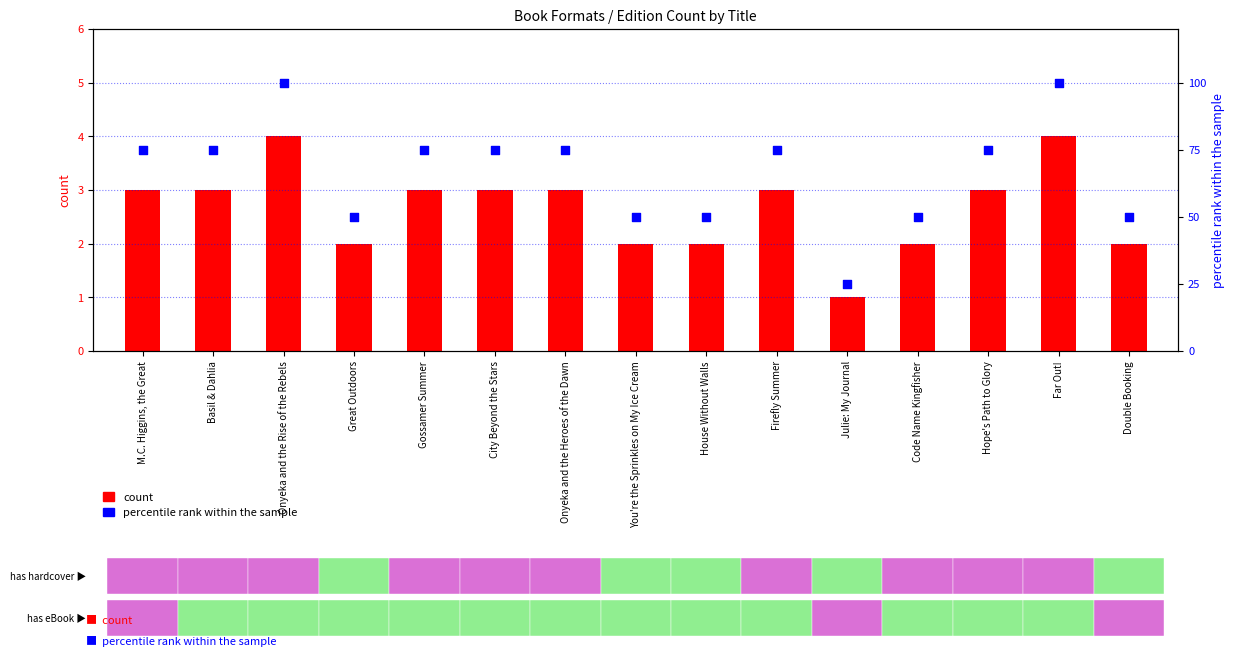

What is the total value across all series at Great Outdoors?

52